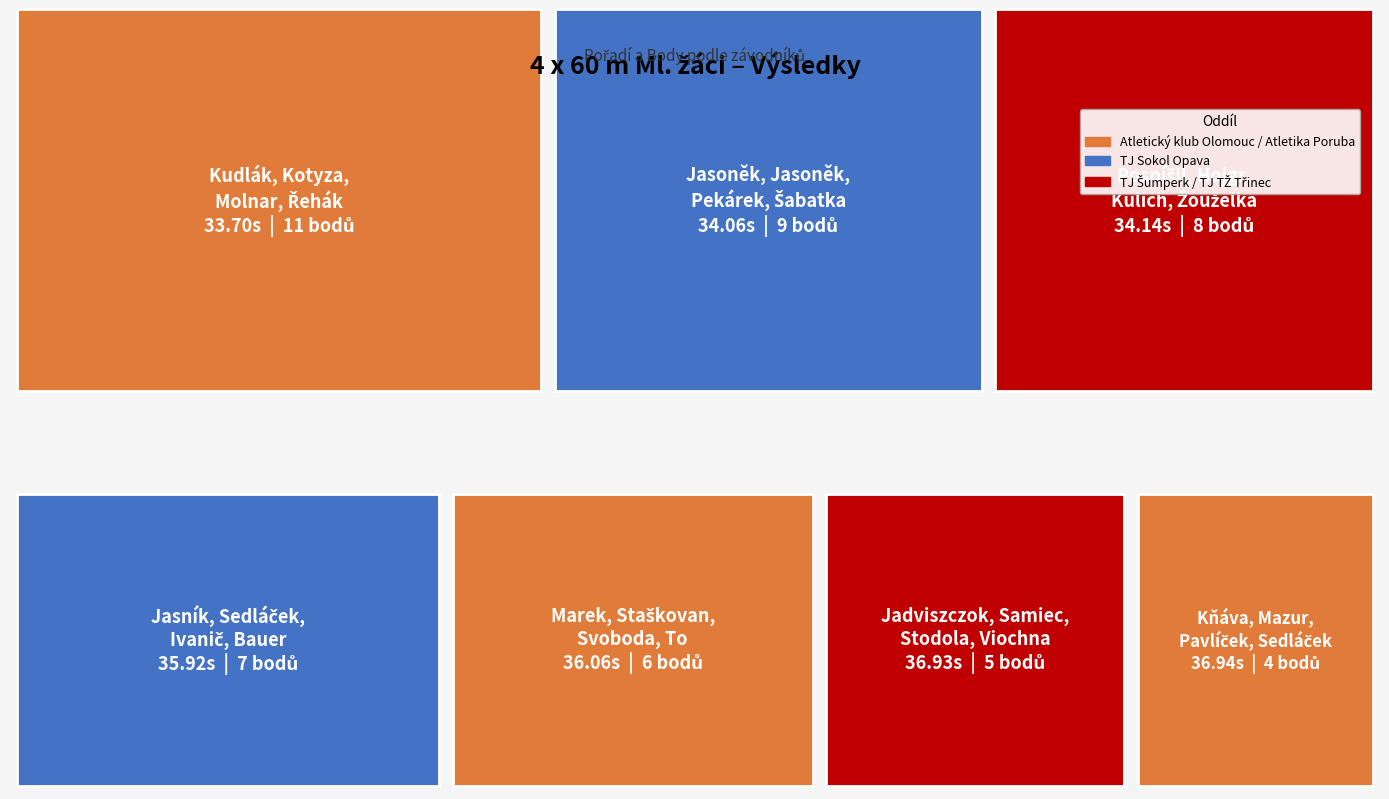

Reading left to right, transcribe all the data shown in this chart.

Pořadí: Atletický klub Olomouc z.s.=1	TJ Sokol Opava=2	TJ Šumperk, z.s.=3	TJ Sokol Opava=4	Atletika Poruba z.s.=5	TJ TŽ Třinec=6	Atletický klub Olomouc z.s.=7
Body: Atletický klub Olomouc z.s.=11	TJ Sokol Opava=9	TJ Šumperk, z.s.=8	TJ Sokol Opava=7	Atletika Poruba z.s.=6	TJ TŽ Třinec=5	Atletický klub Olomouc z.s.=4